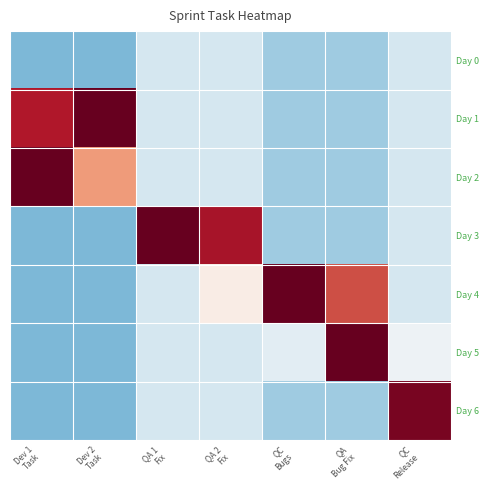

What is the greatest value displayed?

0.8